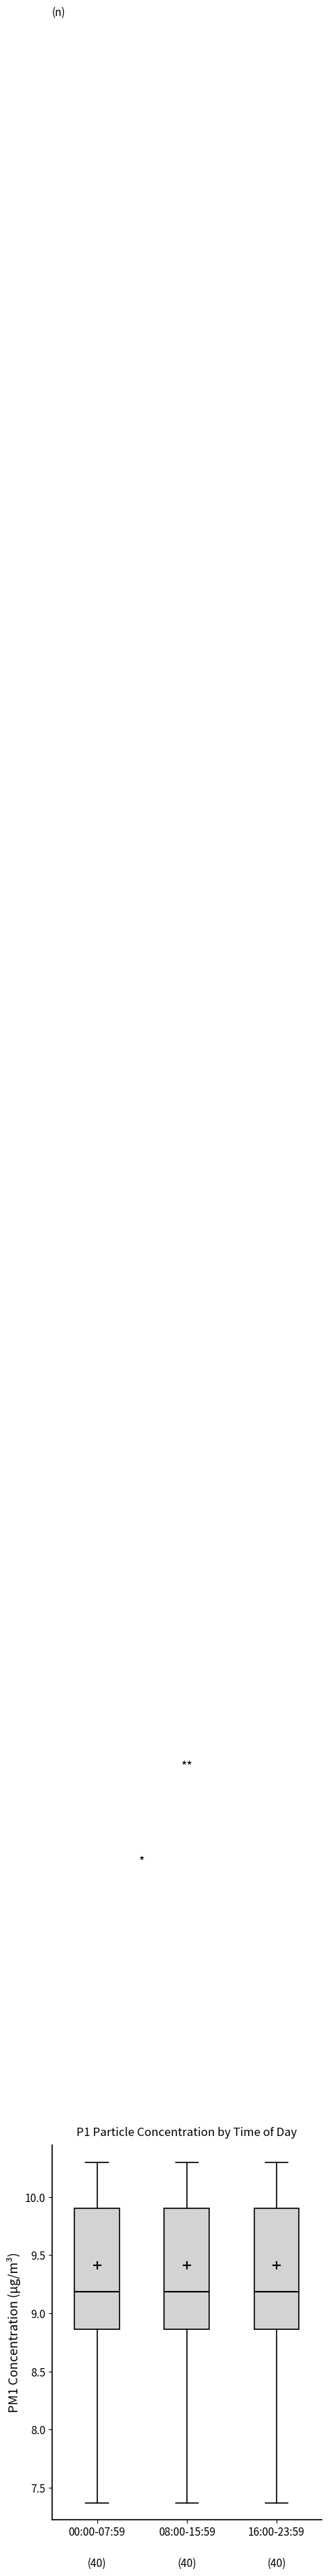

Where does the upper whisker of the box for 08:00-15:59 end on the y-axis? The values are not printed on the chart, so give them approximately, as read against the axis.

10.30